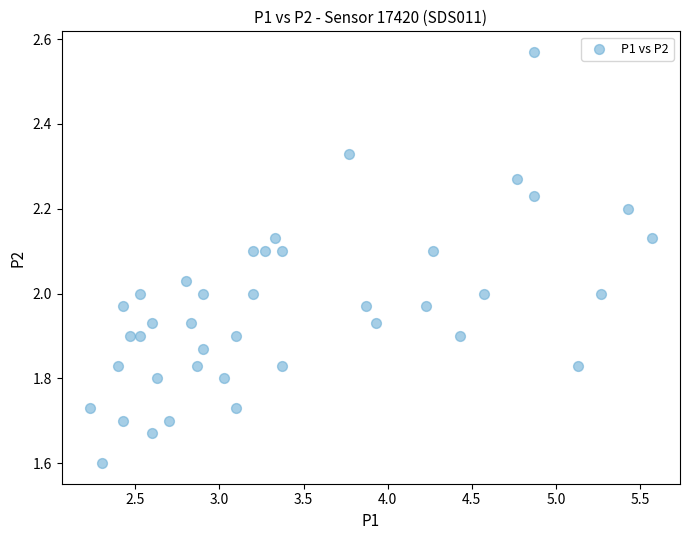

What is the range of Y values (max minus min)?

1.0